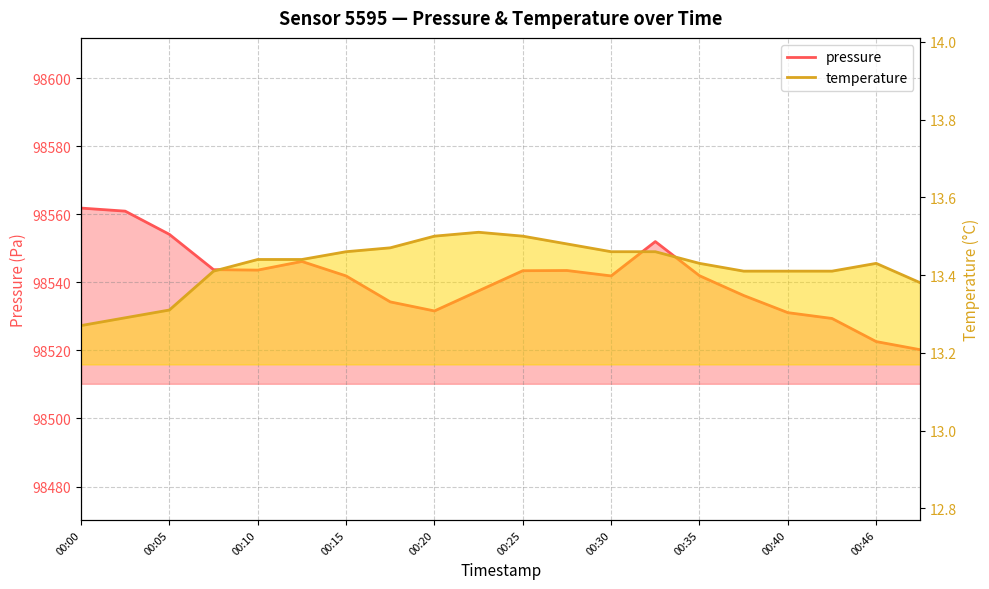

Where is pressure nearest to the value 98541?

00:15